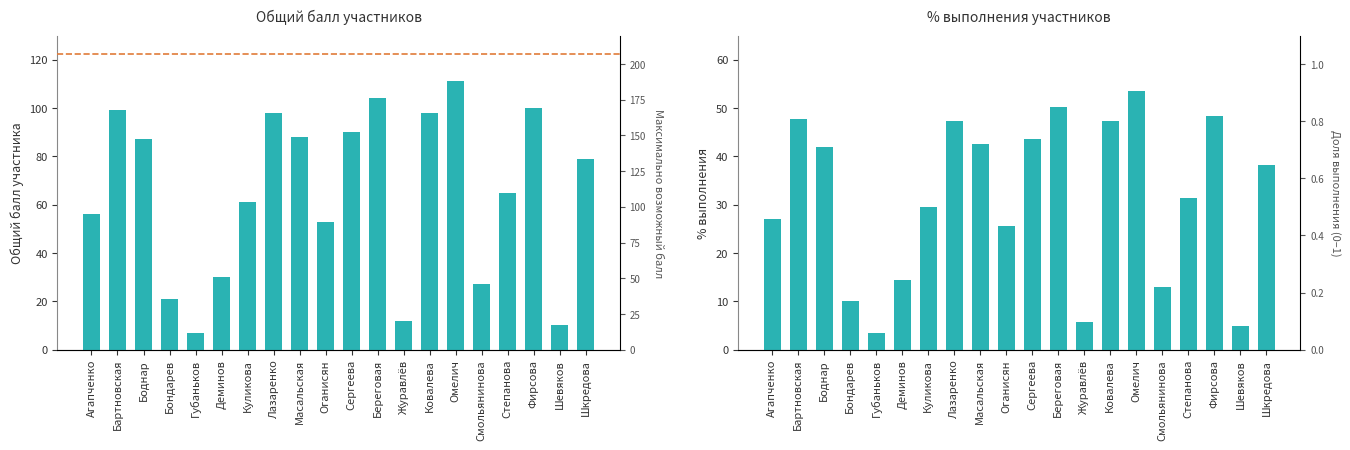

Does the chart contain stacked bars?

No